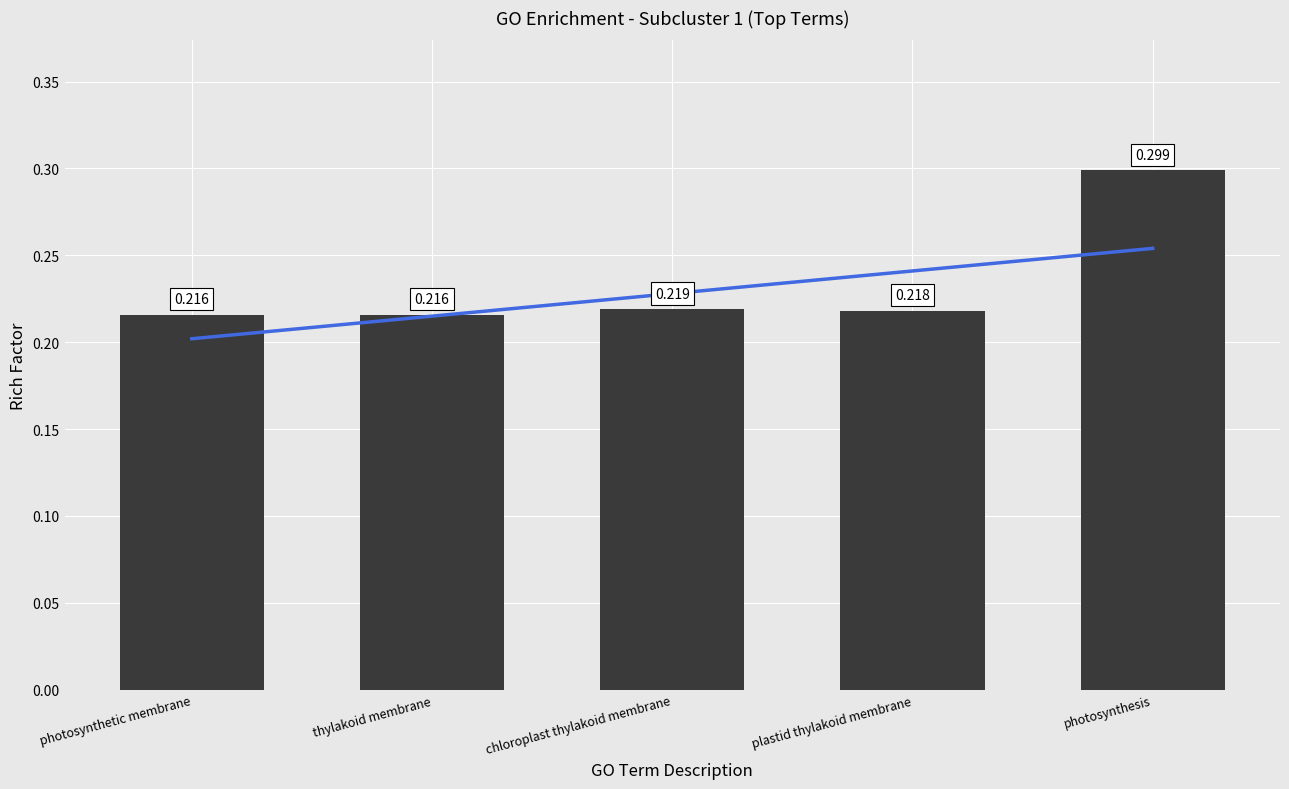

Which category has the highest value across all series?

photosynthesis